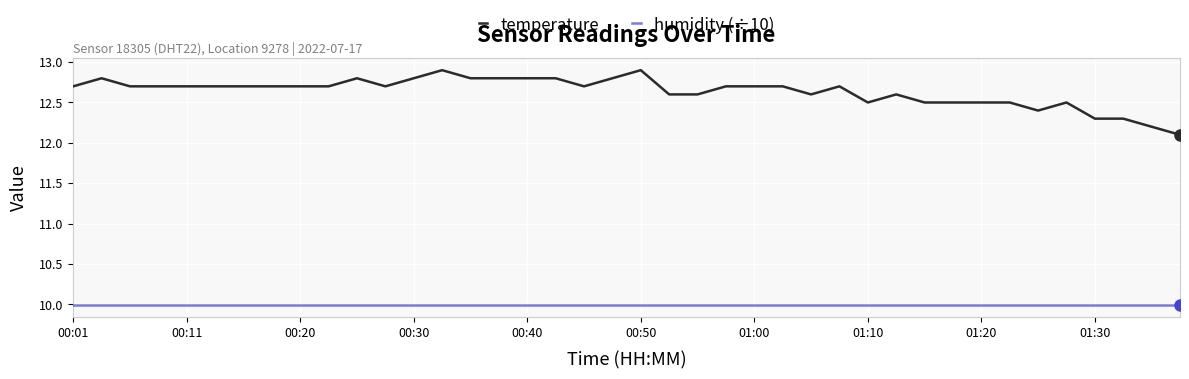

What is the difference between the maximum and minimum values in the temperature series?

0.8